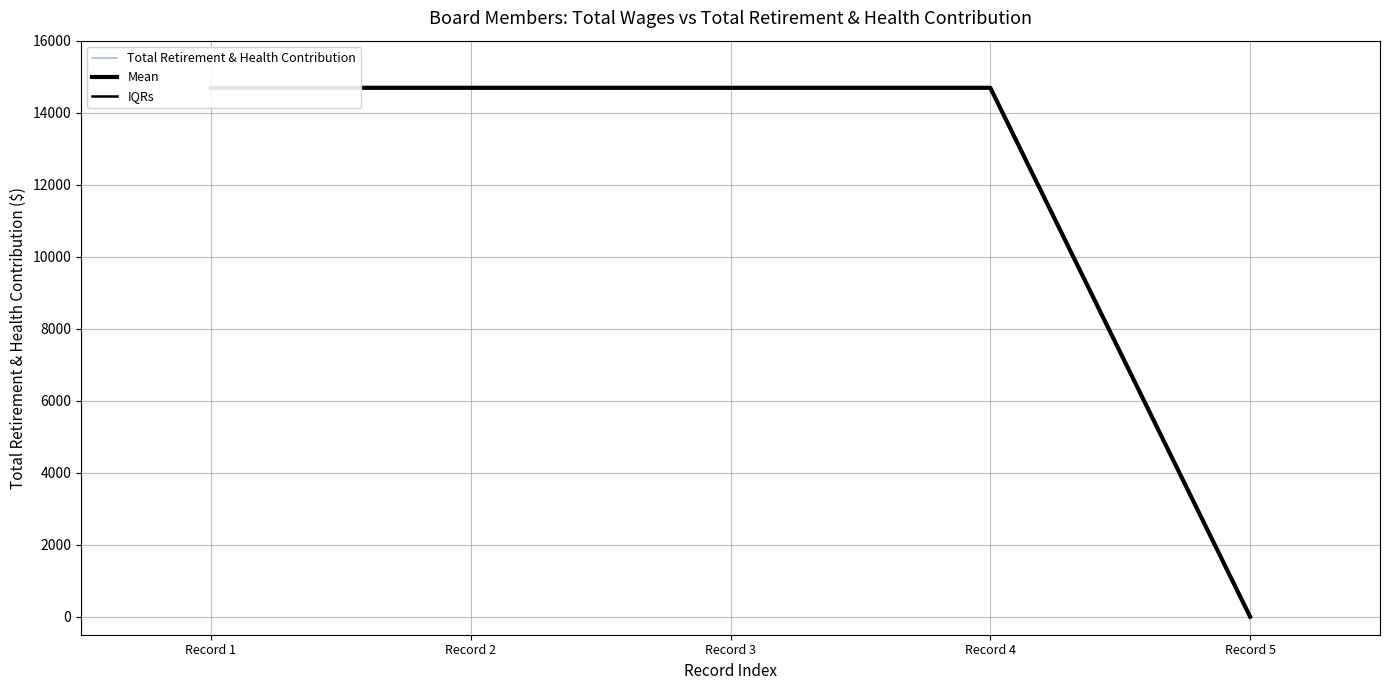

Reading left to right, what are all the values shown in this chart?

Total Retirement & Health Contribution: Record 1=14691	Record 2=14691	Record 3=14691	Record 4=14691	Record 5=0
Mean: Record 1=14691	Record 2=14691	Record 3=14691	Record 4=14691	Record 5=0
IQRs: Record 1=14691	Record 2=14691	Record 3=14691	Record 4=14691	Record 5=0